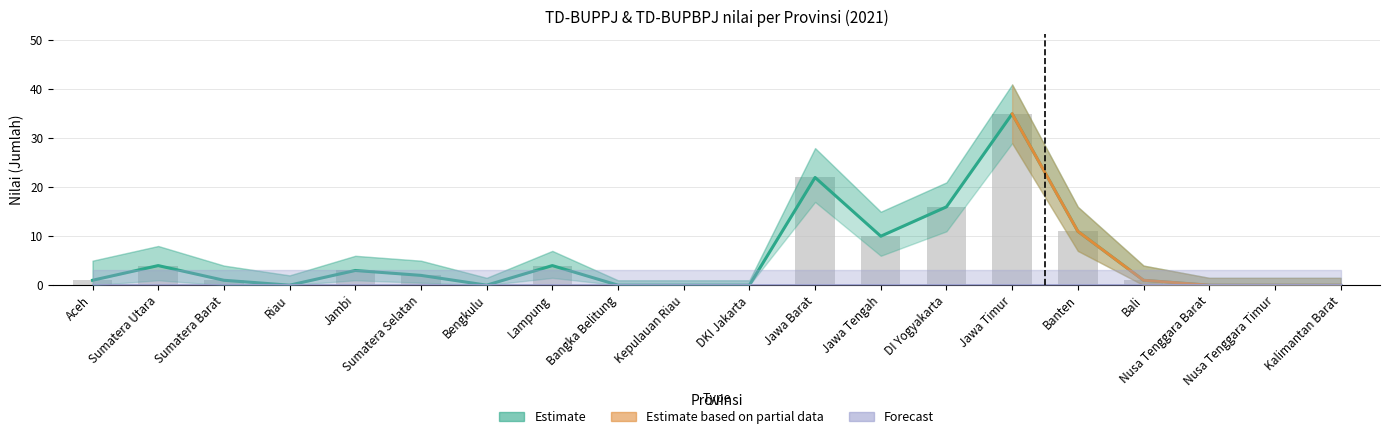

Which has a higher value, Banten or Nusa Tenggara Barat?

Banten